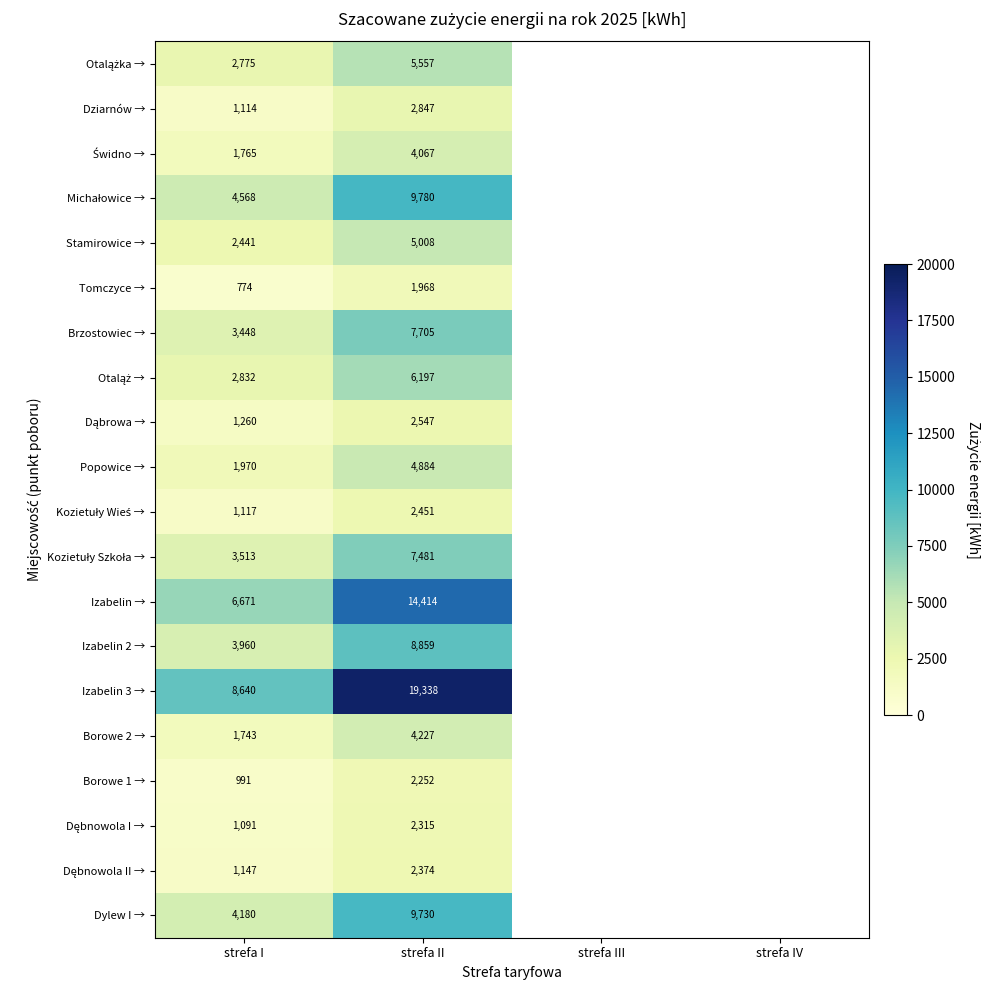

The value of Tomczyce → at strefa I is 774. True or false?

True